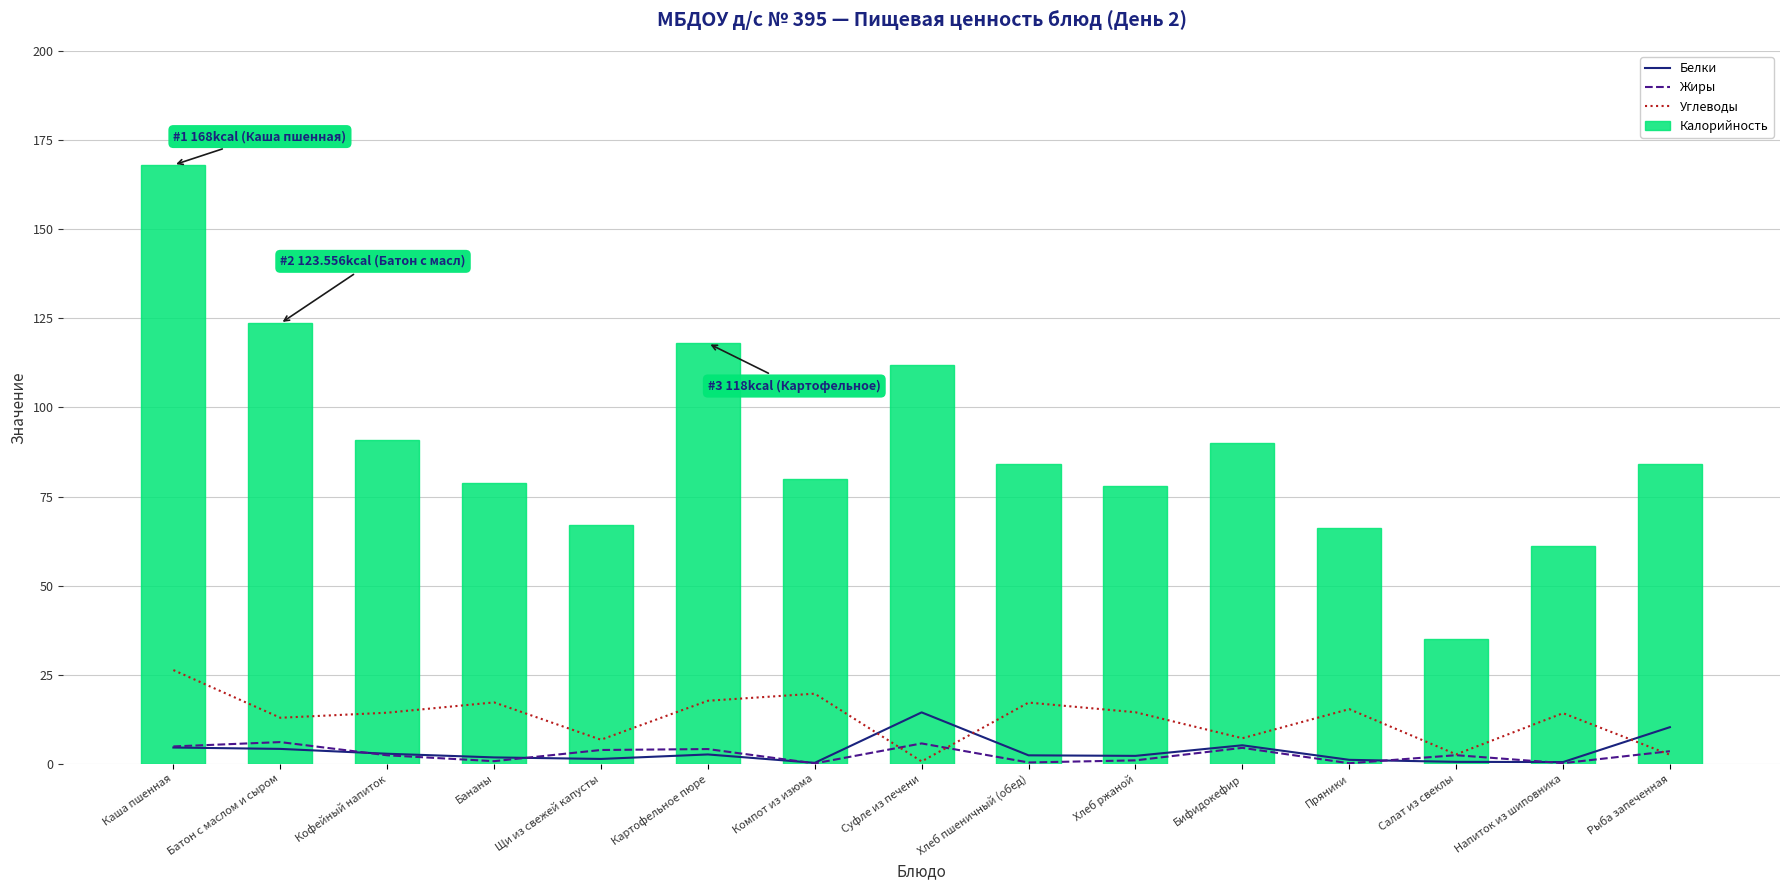

Which series has the largest total across all categories?

Калорийность